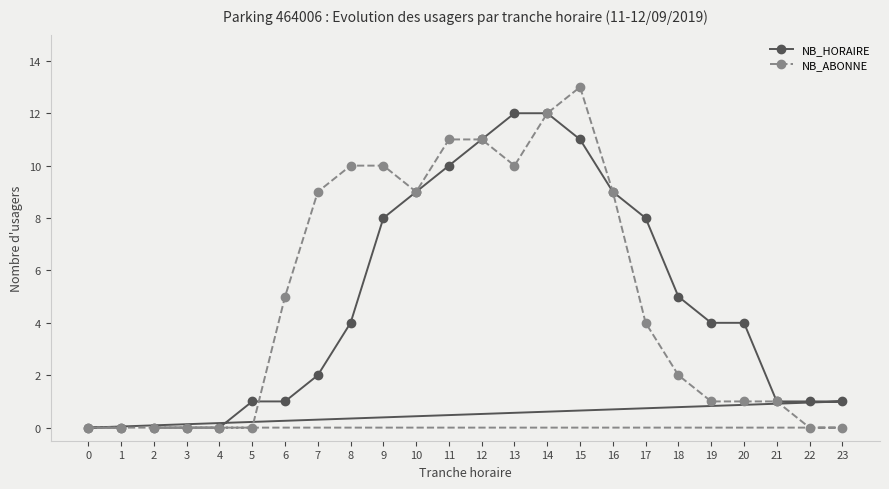

How many lines are shown in the chart?

2